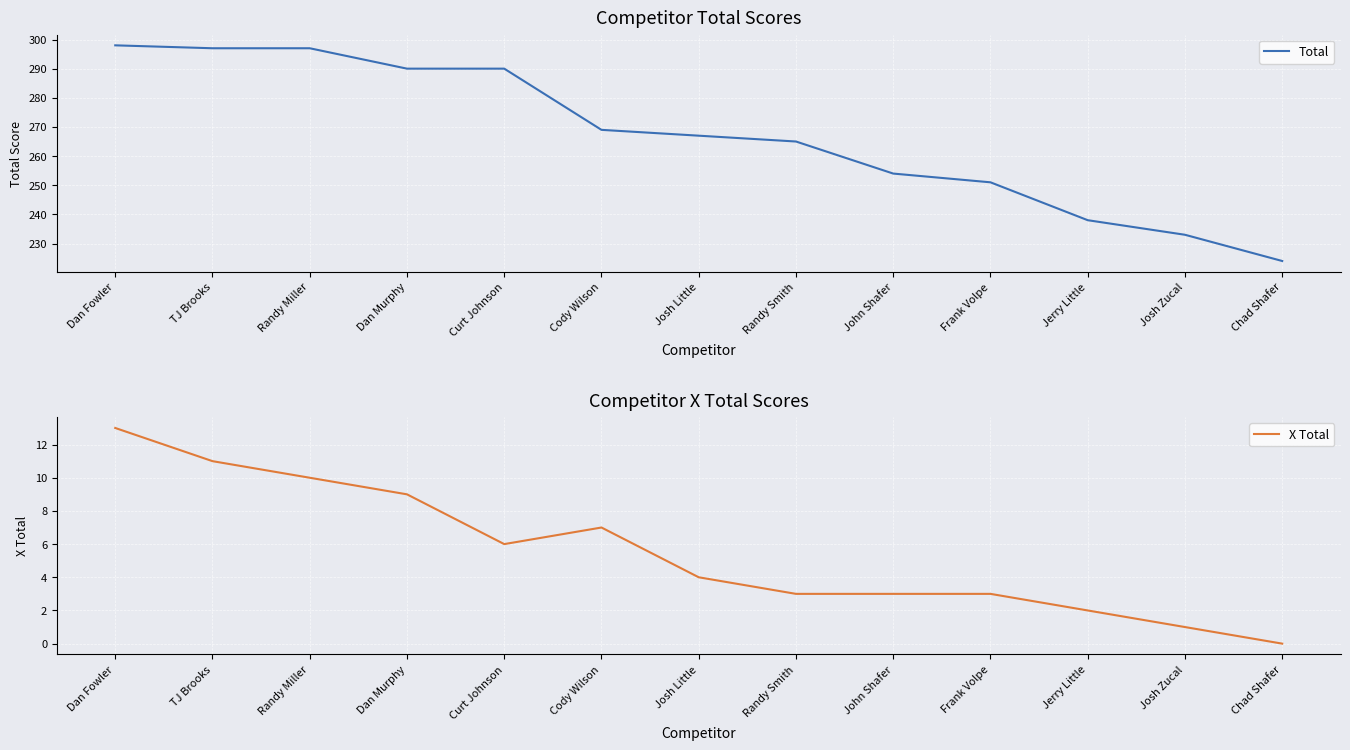

What is the value of the Total point at the 6th from the left?

269